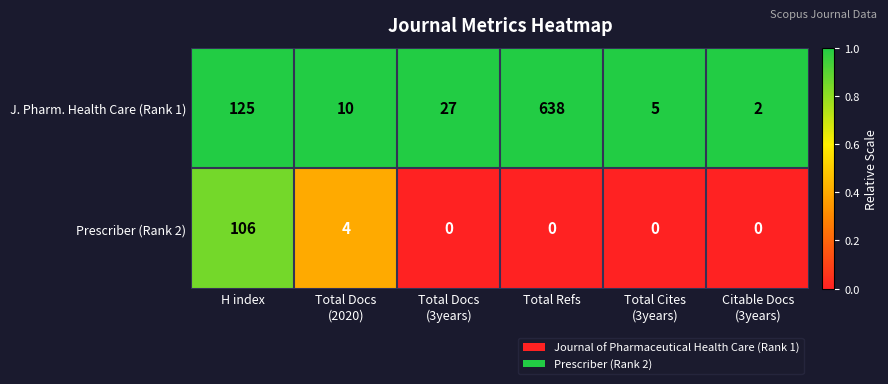

True or false: J. Pharm. Health Care (Rank 1) has a value of 638 at Total Refs.

True